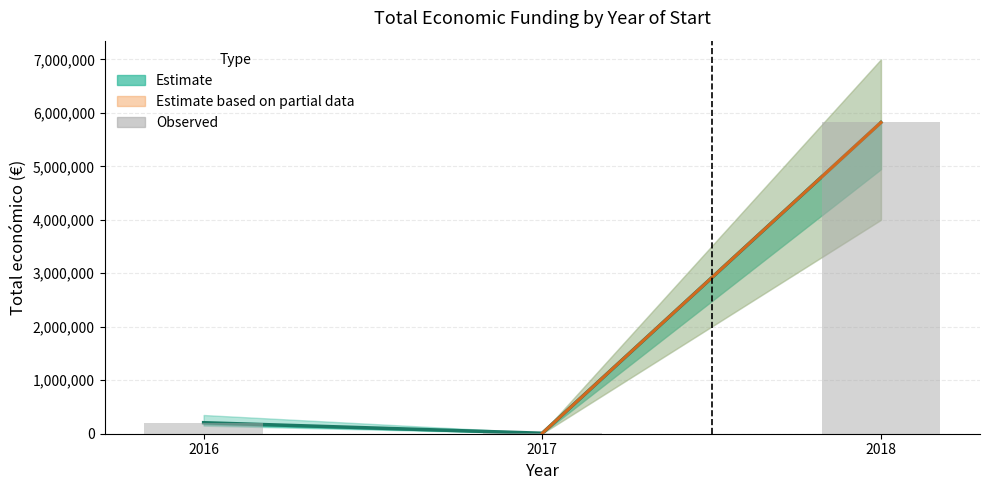

List the labels in order of value, largest first.

2018, 2016, 2017